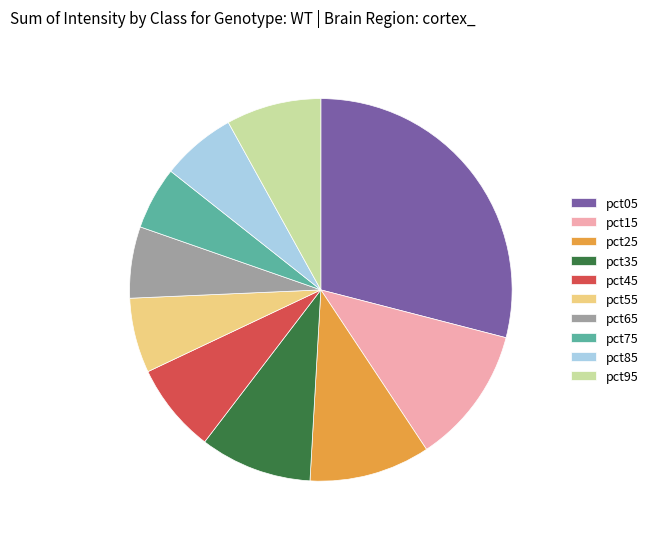

Combined, do pct55 and pct65 account for over 50%?

No